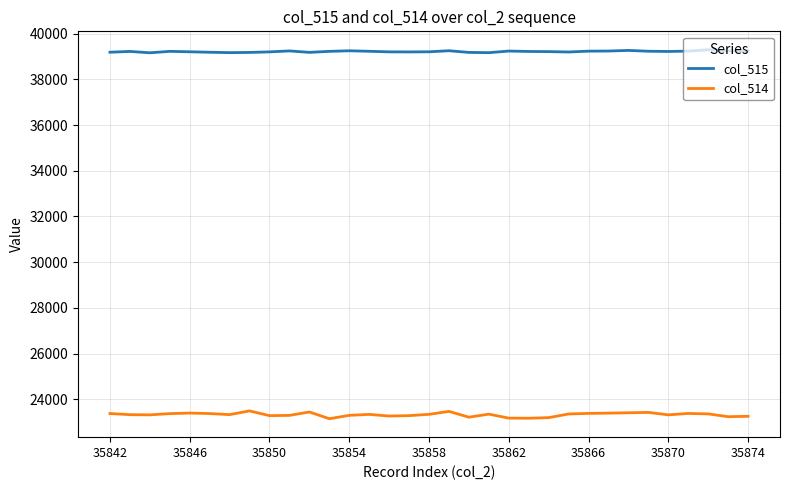

List the series in order of their overall mean, highest first.

col_515, col_514